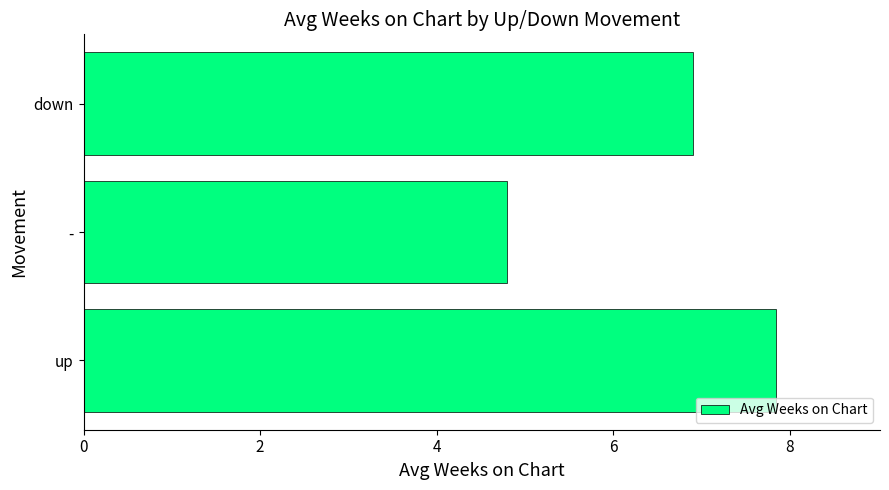

What is the sum of all values?

19.5